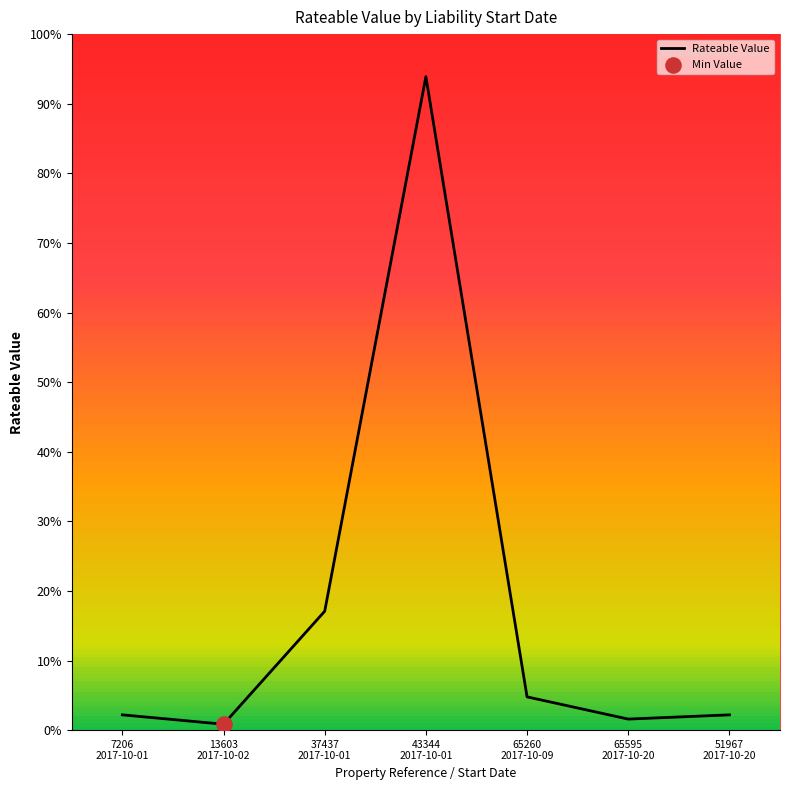

What is the change in value from 43344
2017-10-01 to 65595
2017-10-20?

-166150